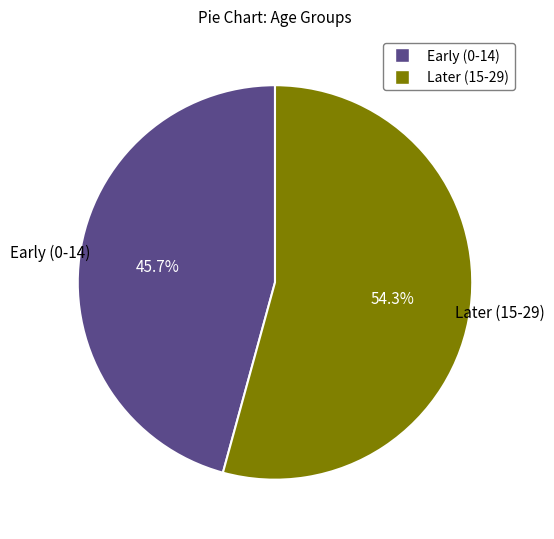

Count the number of slices in the pie.

2